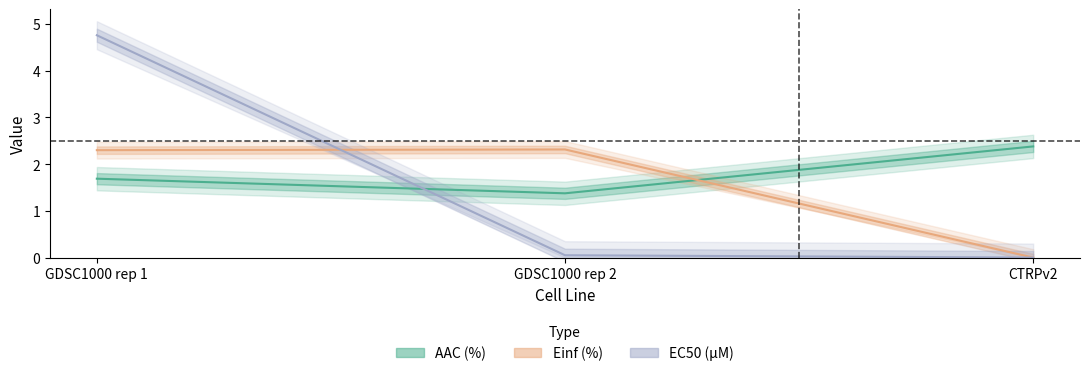

What is the label of the 2nd point from the left?

GDSC1000 rep 2